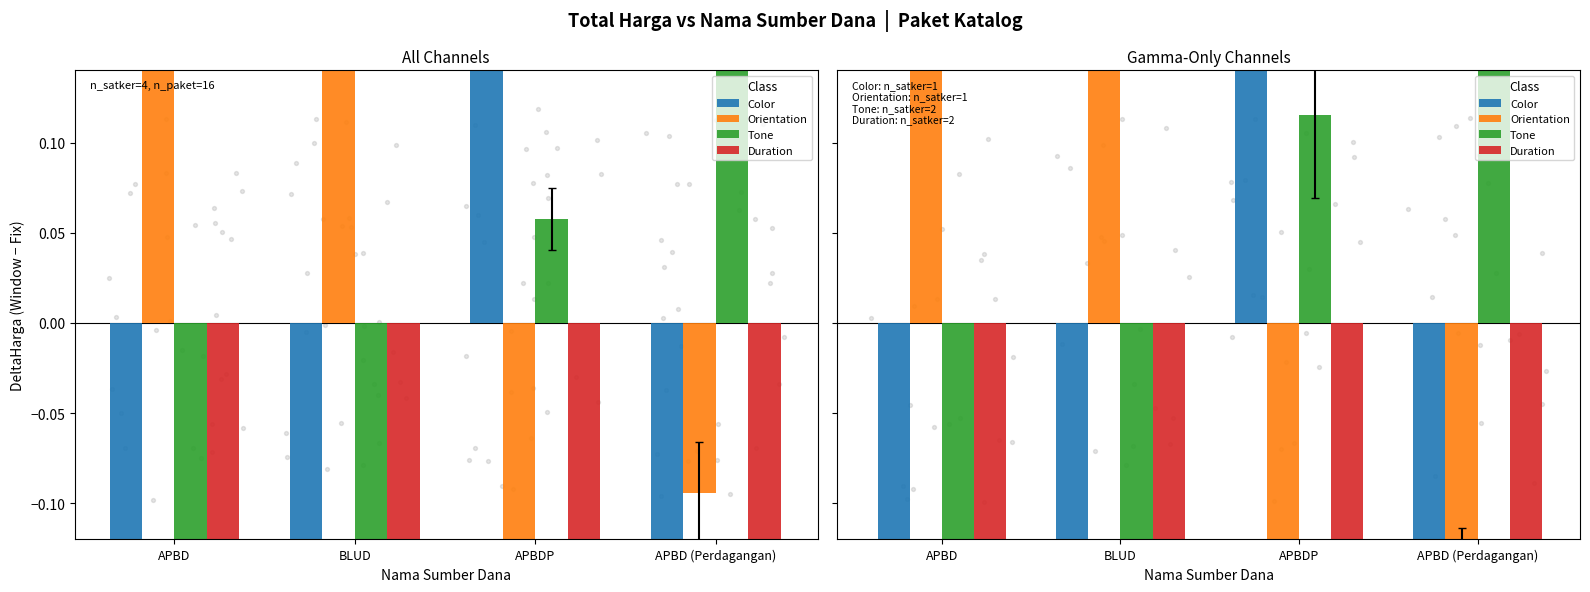

Which series reaches the maximum Y coordinate?

Orientation